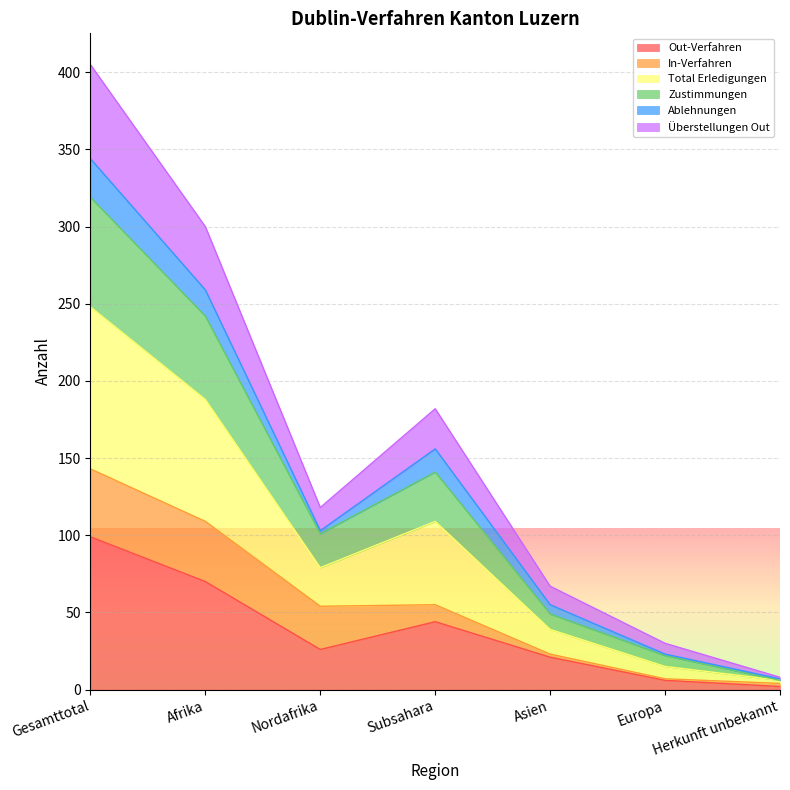

At which category is the sum across all series the highest?

Gesamttotal